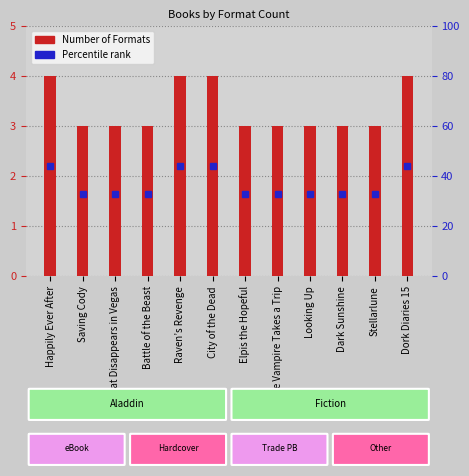

How many bars are there in total?

12